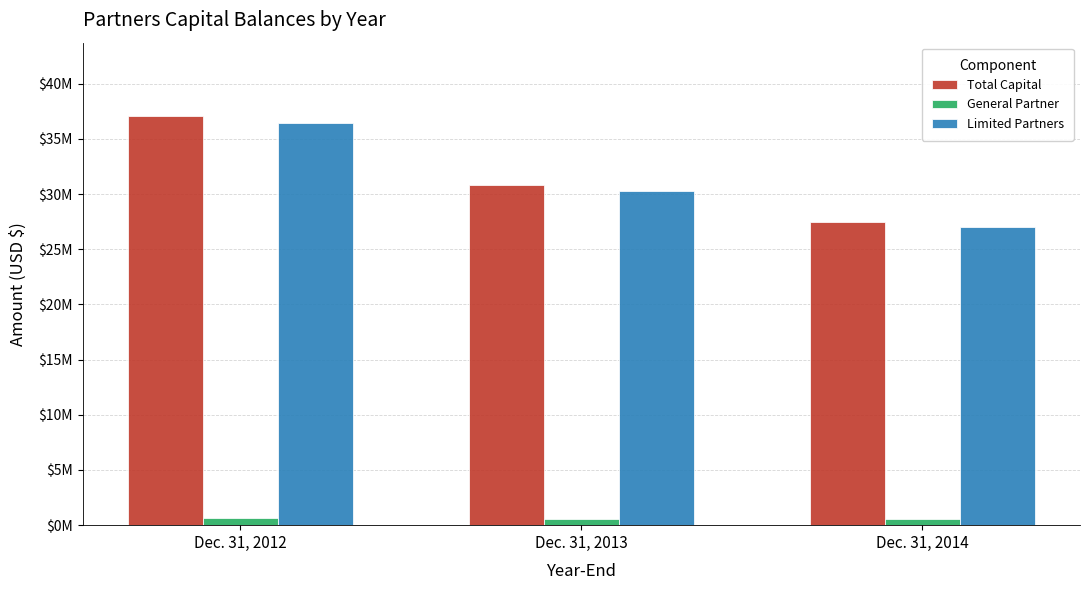

The value of Total Capital at Dec. 31, 2013 is 47026222. True or false?

False